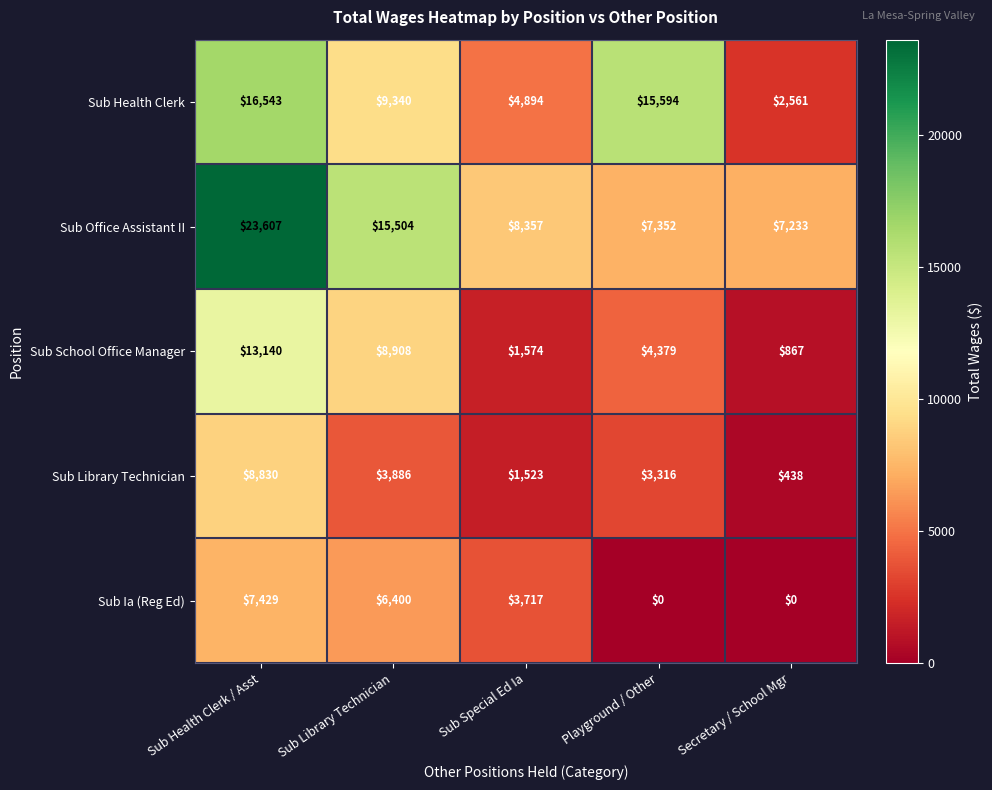

Which series has the largest range (max minus min)?

Sub Office Assistant II